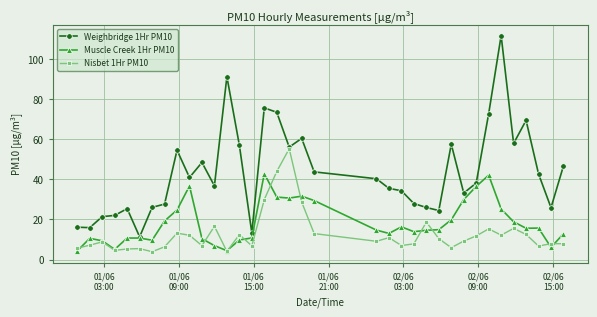

What is the value of the Weighbridge 1Hr PM10 point at the 35th from the left?

25.9